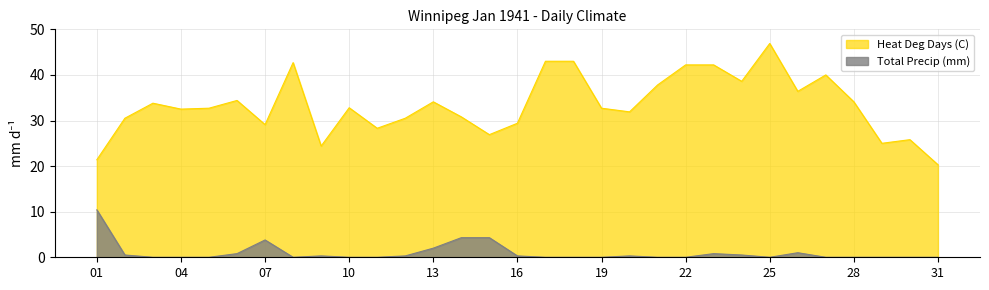

Where does the Heat Deg Days (C) series first go above 32?

03